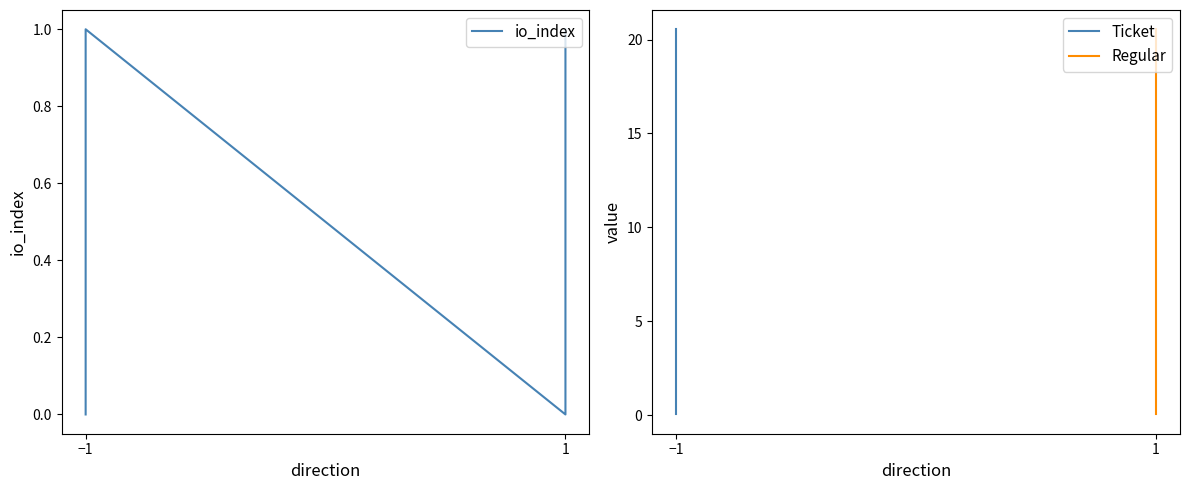

Reading left to right, what are all the values shown in this chart?

-1=0	-1=1	1=0	1=1